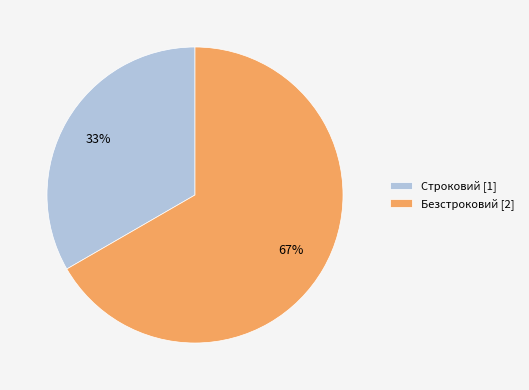

What is the majority slice?

Безстроковий